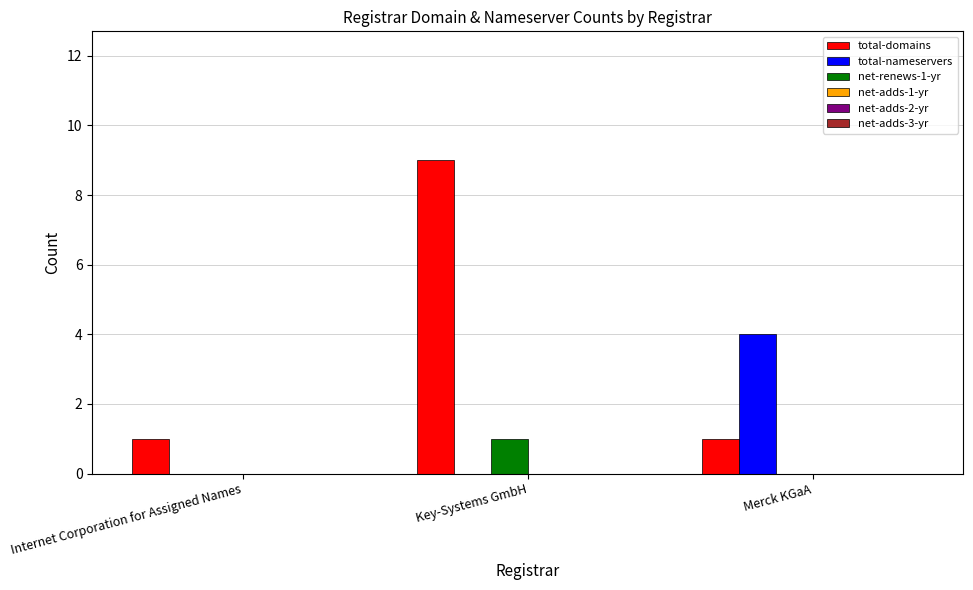

Reading left to right, extract all data points from this chart.

total-domains: Internet Corporation for Assigned Names=1	Key-Systems GmbH=9	Merck KGaA=1
total-nameservers: Internet Corporation for Assigned Names=0	Key-Systems GmbH=0	Merck KGaA=4
net-renews-1-yr: Internet Corporation for Assigned Names=0	Key-Systems GmbH=1	Merck KGaA=0